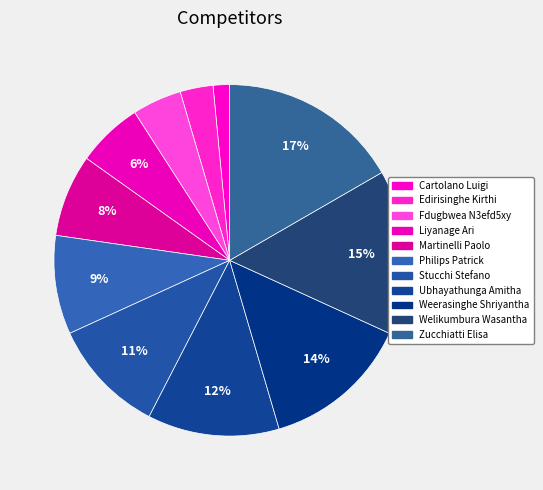

How many slices are in this pie chart?

11